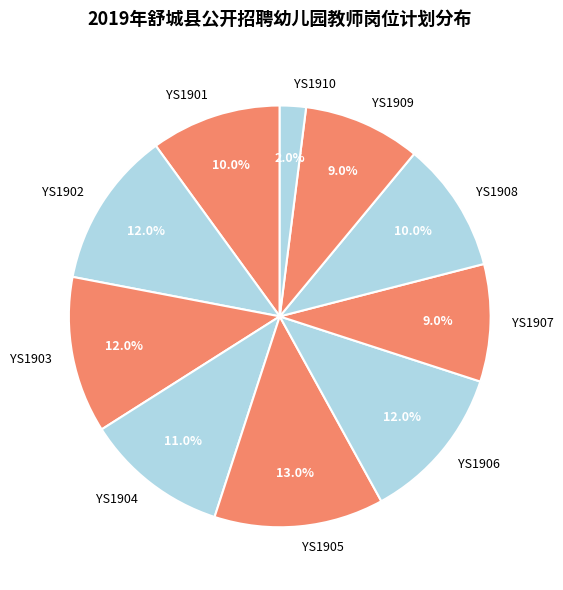

Between YS1905 and YS1901, which is larger?

YS1905